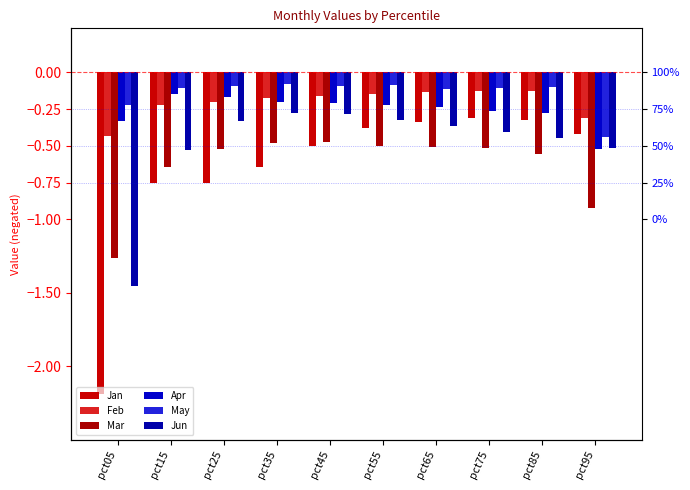

How many bars are there in each group?

6